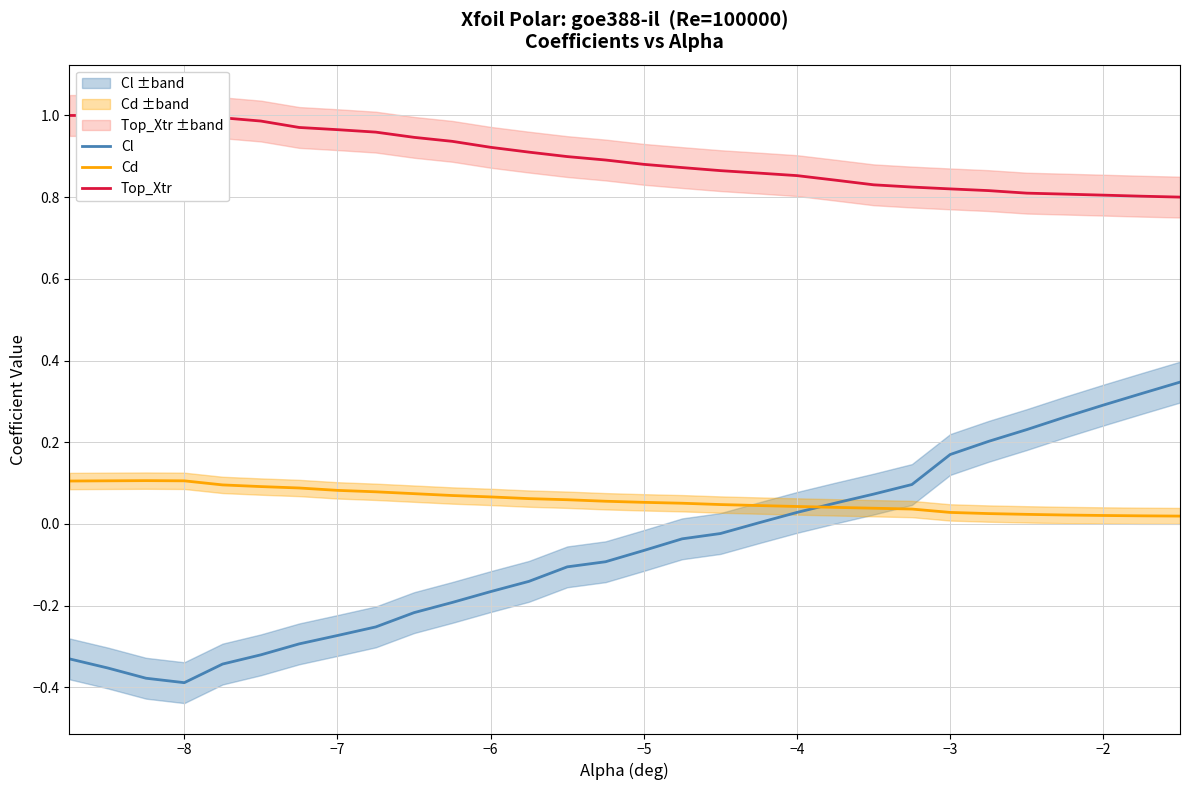

What are all the series names shown in the legend?

Cl, Cd, Top_Xtr